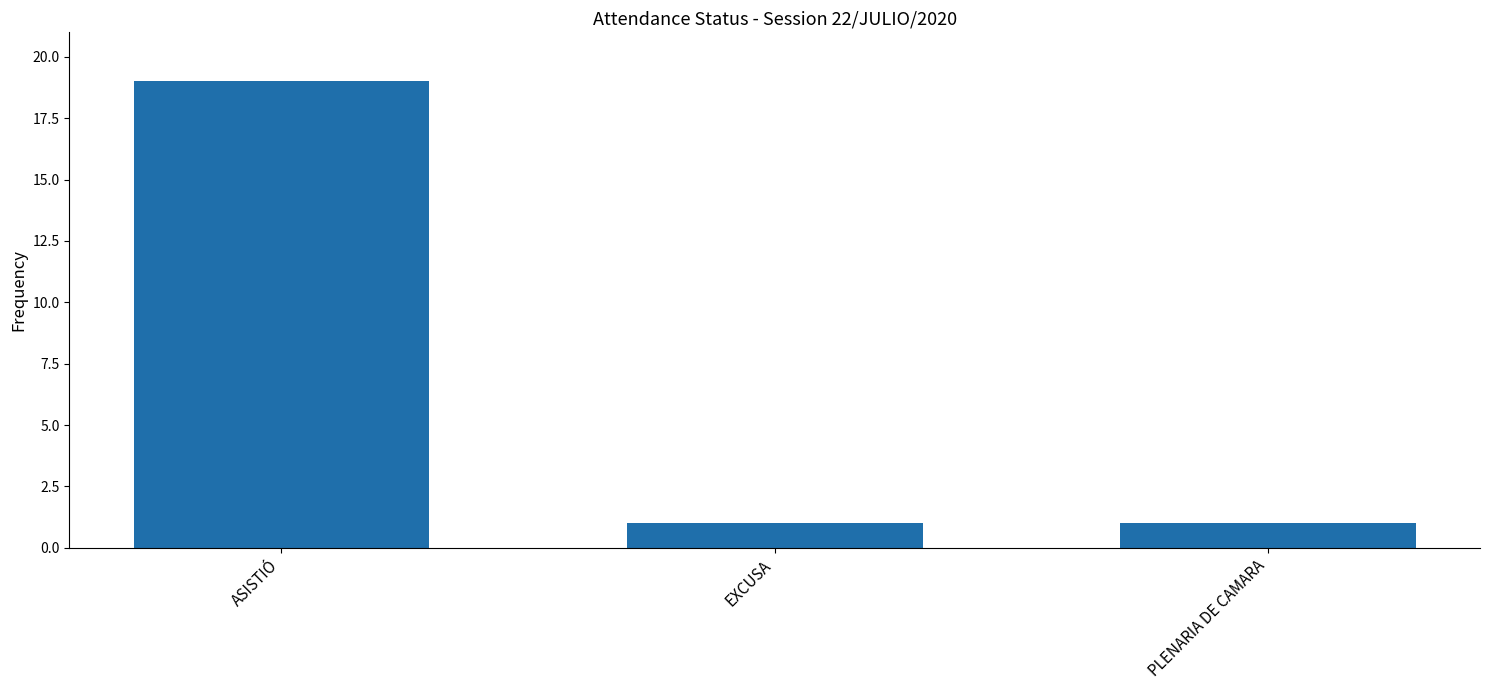

Are the bars horizontal?

No